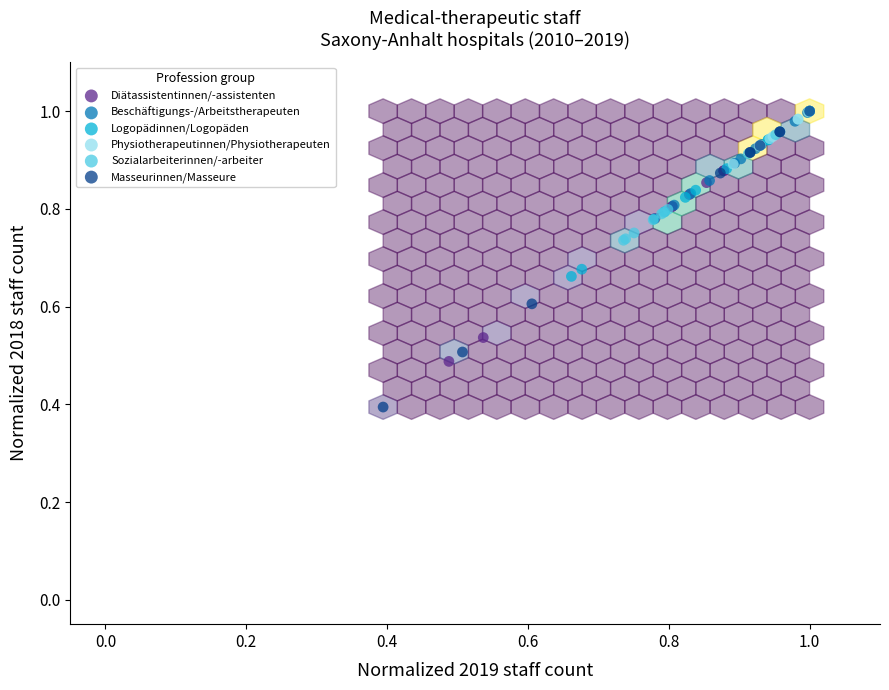

Which series has the largest Y range (max minus min)?

Masseurinnen/Masseure